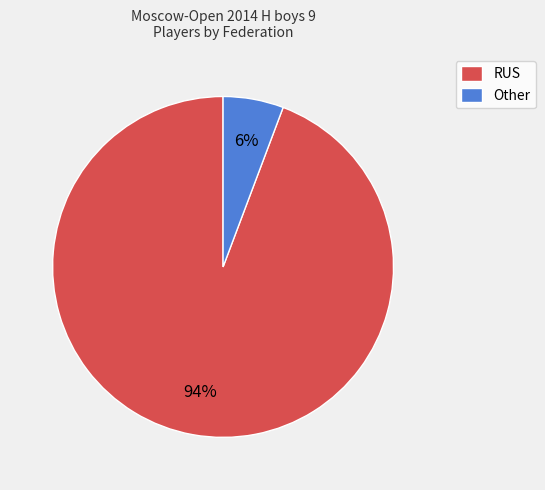

Which has a higher value, RUS or Other?

RUS